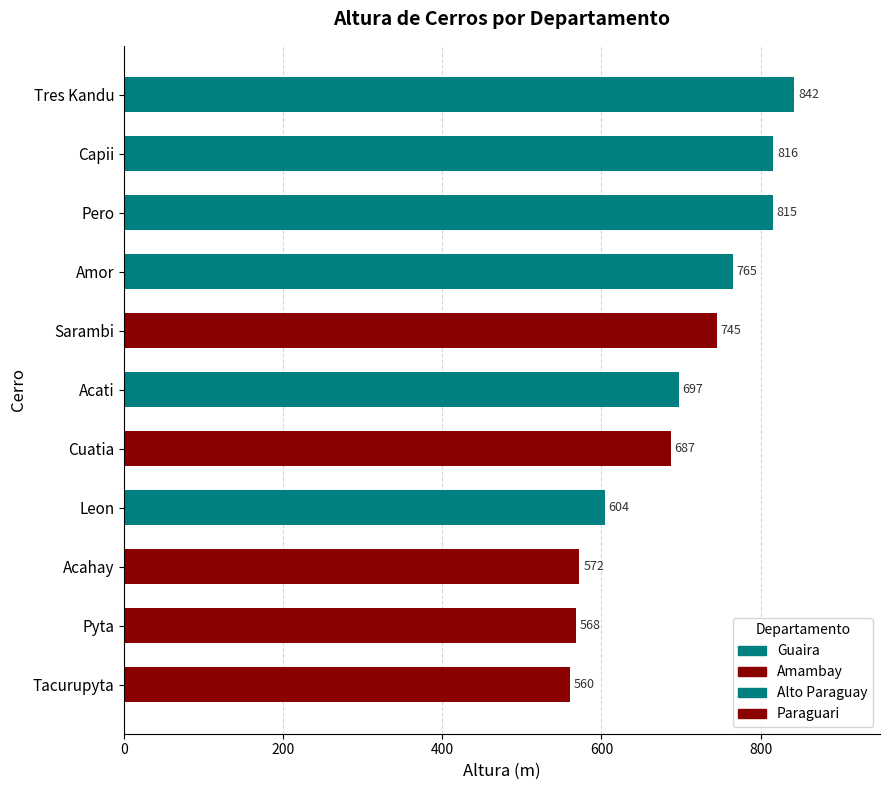

How many bars are there in total?

11